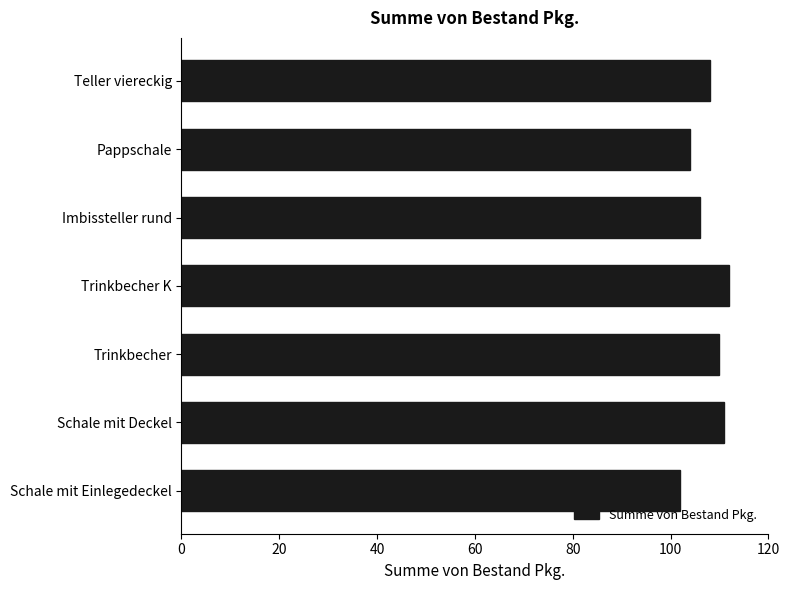

What is the approximate value at Schale mit Einlegedeckel, to the nearest 5?

100